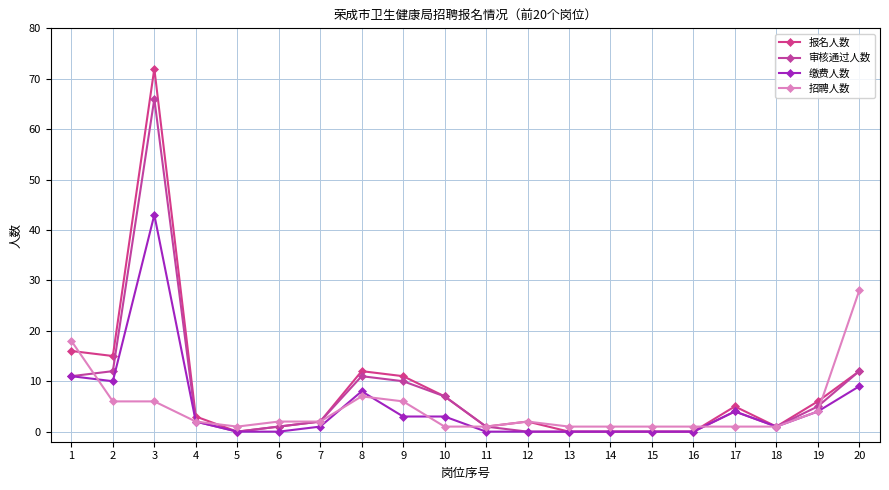

Between 14 and 16, which series saw the biggest shift?

报名人数